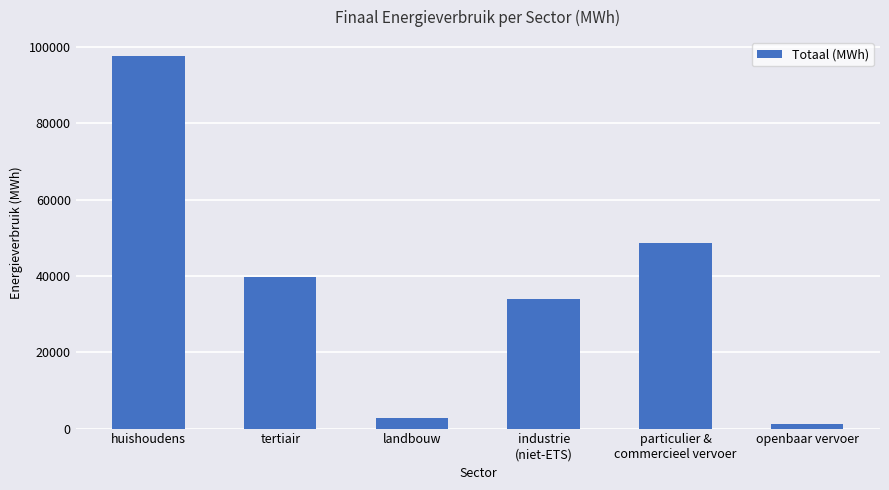

Is it true that the value at particulier &
commercieel vervoer is 18038.5?

False